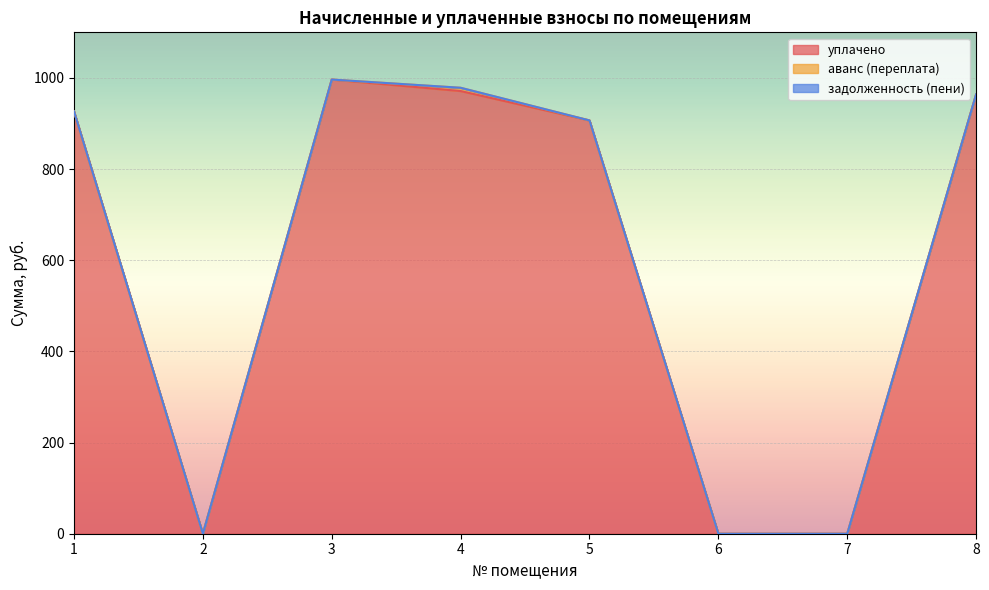

At which category does the chart reach its peak across all series?

3